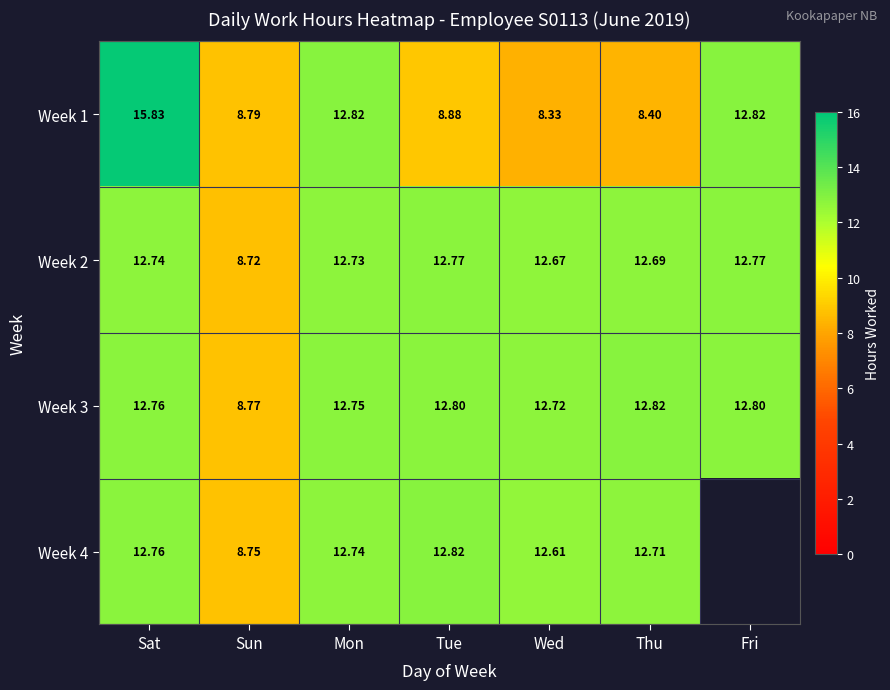

At which category is the sum across all series the highest?

Sat